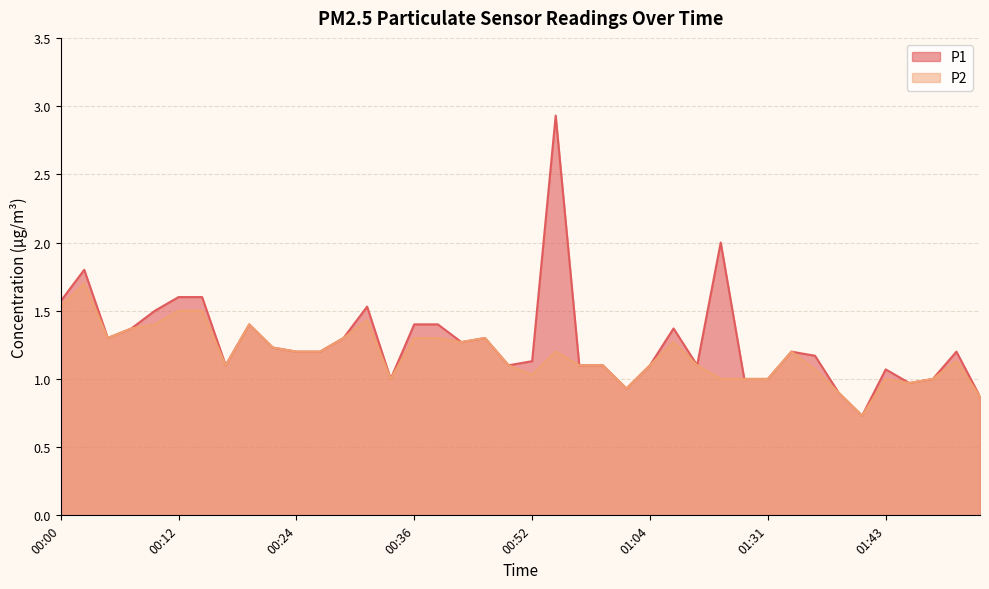

True or false: P2 has a value of 1.0 at 01:23.

True